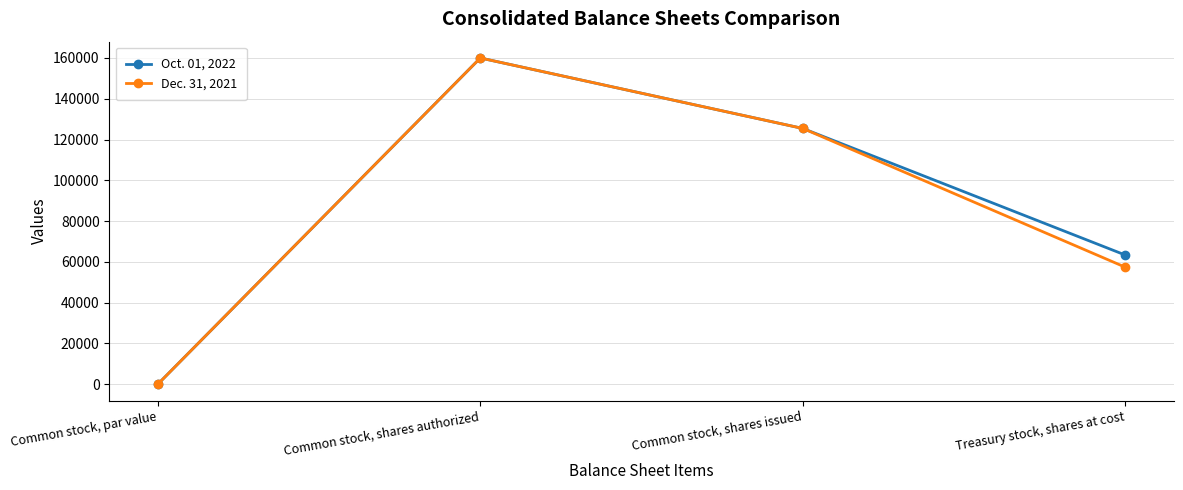

Is it true that Oct. 01, 2022 equals 125424 at Common stock, shares issued?

True